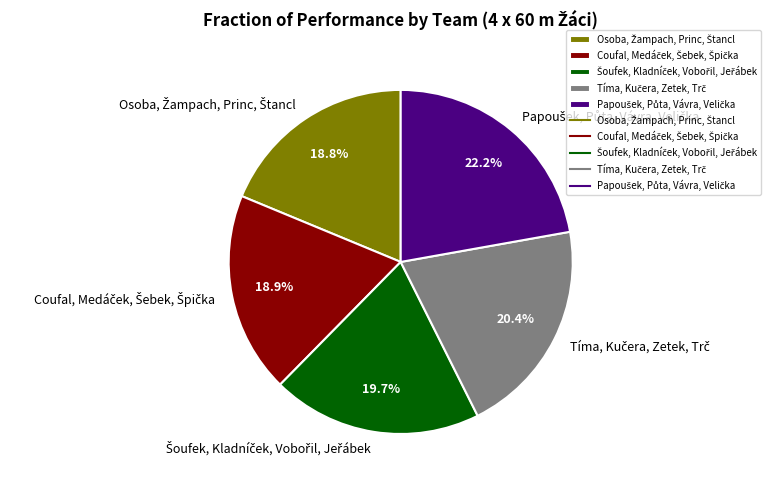

Is there a majority slice in this chart?

No